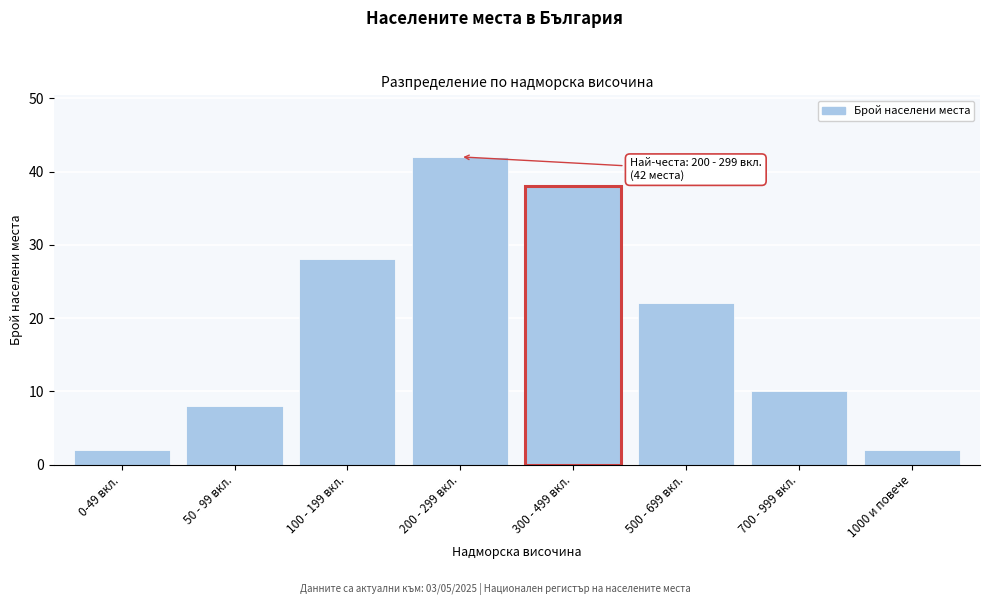

Reading left to right, transcribe all the data shown in this chart.

0-49 вкл.=2	50 - 99 вкл.=8	100 - 199 вкл.=28	200 - 299 вкл.=42	300 - 499 вкл.=38	500 - 699 вкл.=22	700 - 999 вкл.=10	1000 и повече=2